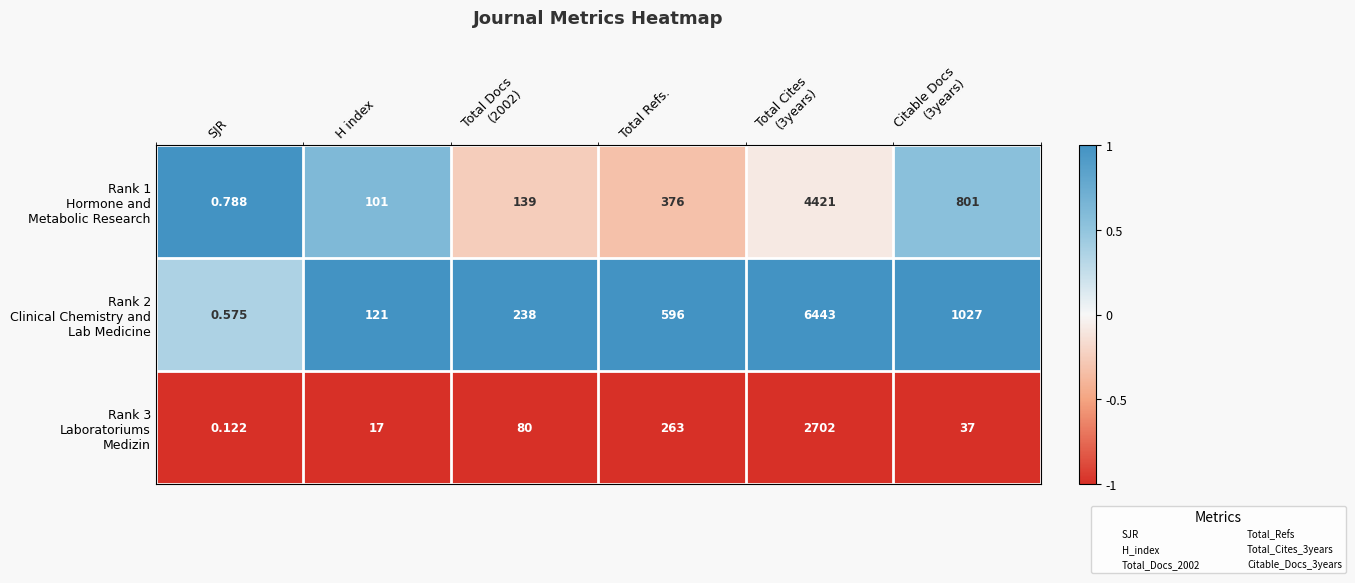

Which category has the lowest value across all series?

SJR